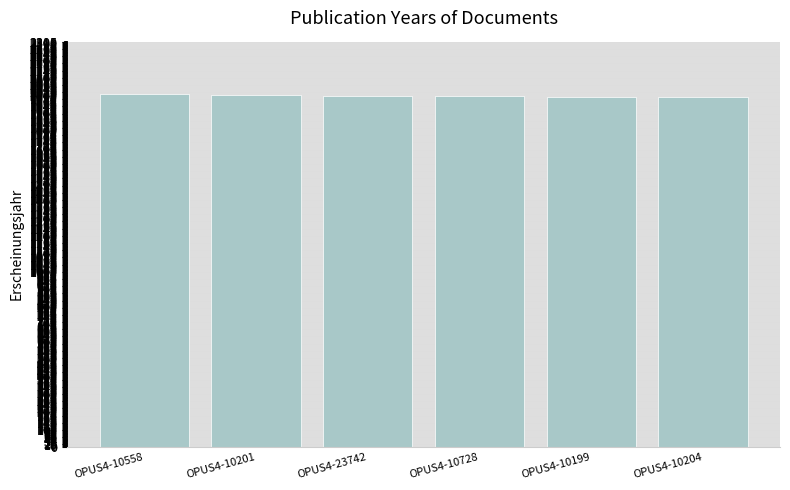

What is the label of the 5th bar from the right?

OPUS4-10201